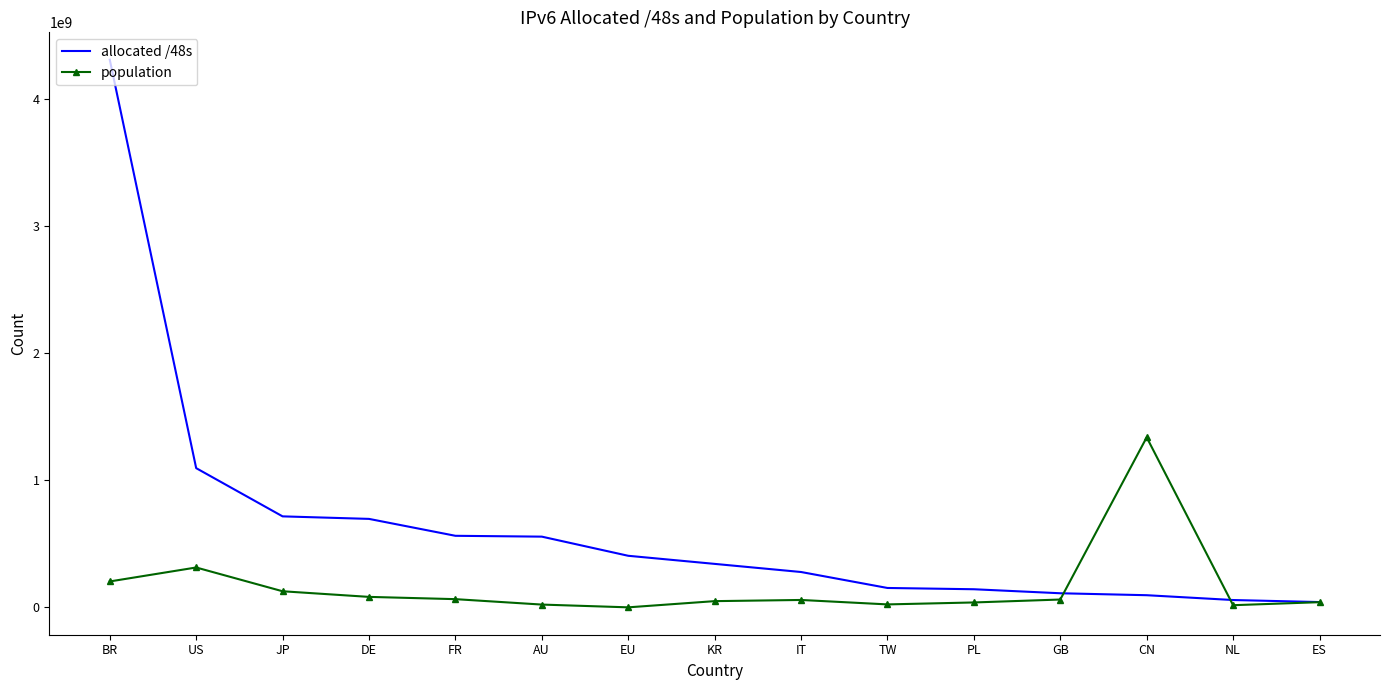

Is it true that allocated /48s equals 1094915923 at US?

True